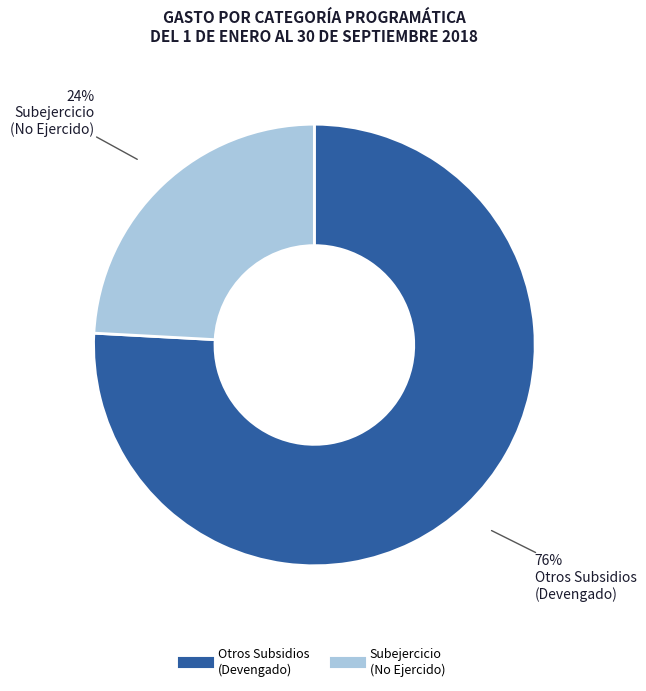

Is there any slice that represents more than half of the pie?

Yes